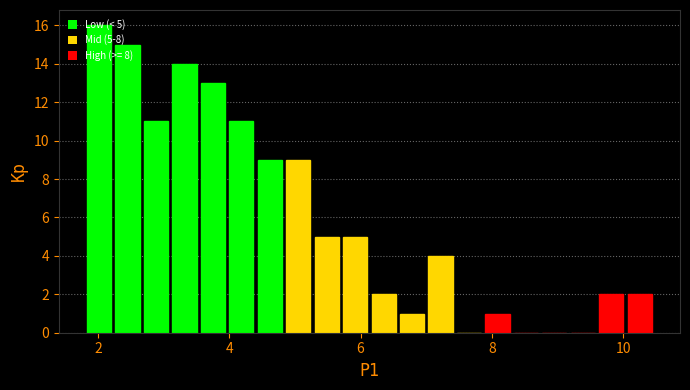

Read against the x-axis, roughly where is the centre of the tallest bar?

2.0